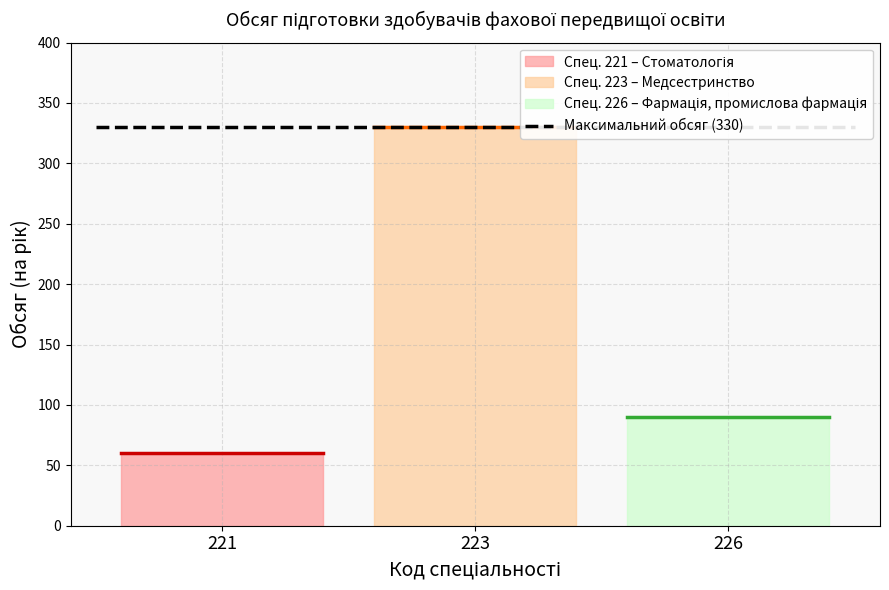

At which label is the value closest to 195?

226